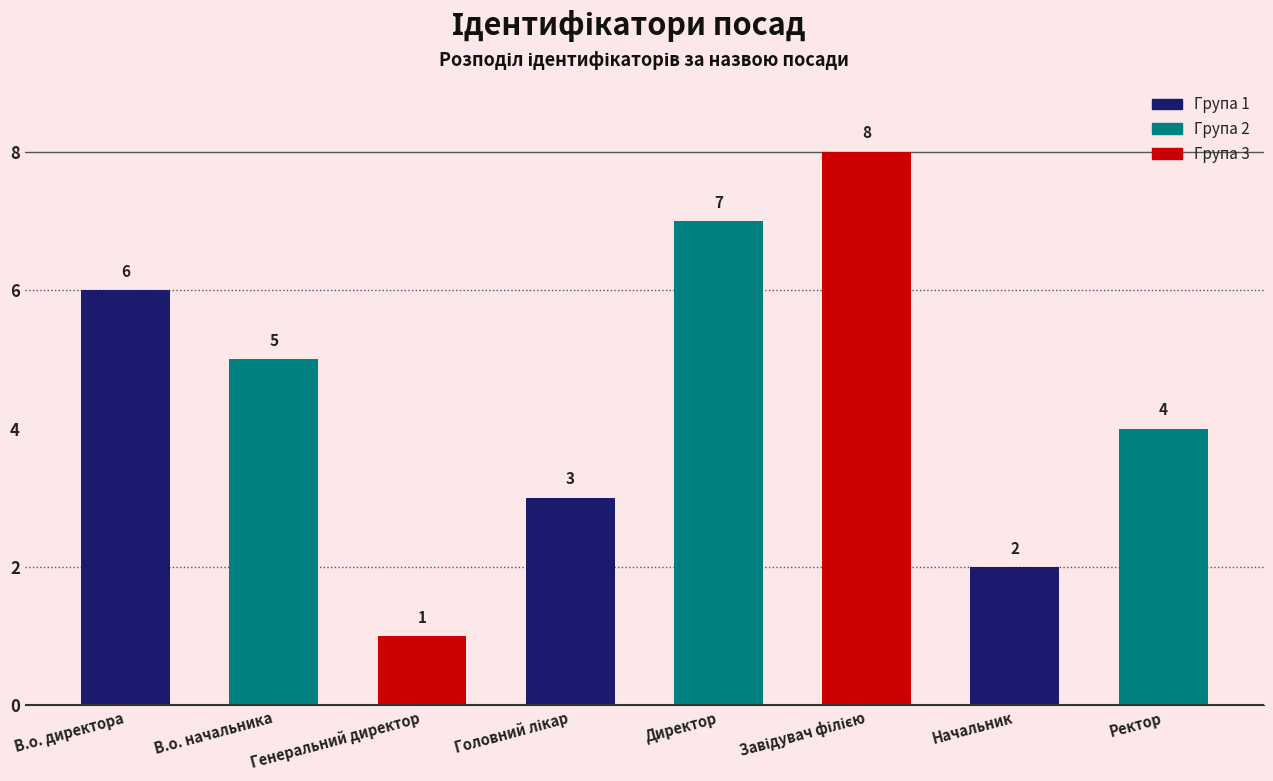

Where does the data first go above 5?

В.о. директора